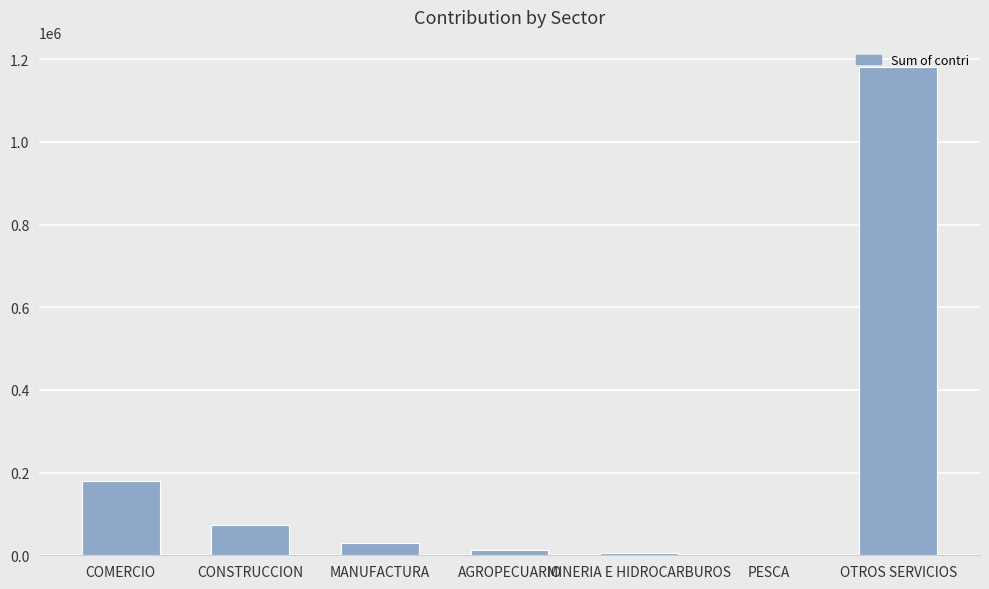

What is the greatest value displayed?

1181558